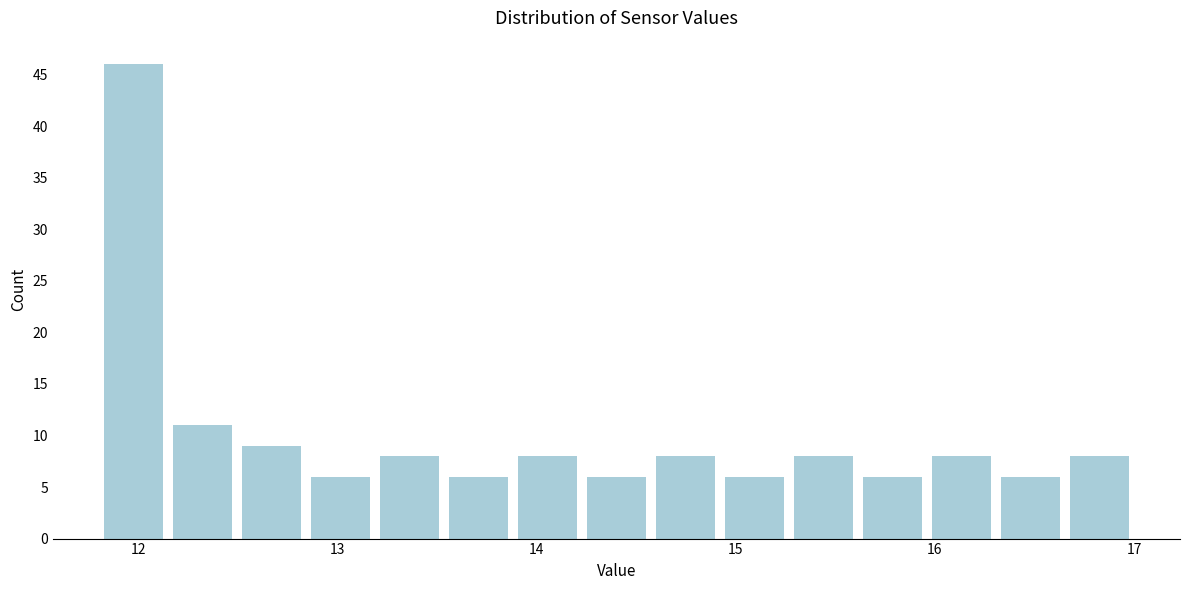

Around what value on the x-axis is the tallest bar? Give the approximate position of its centre, as read against the axis.

12.0